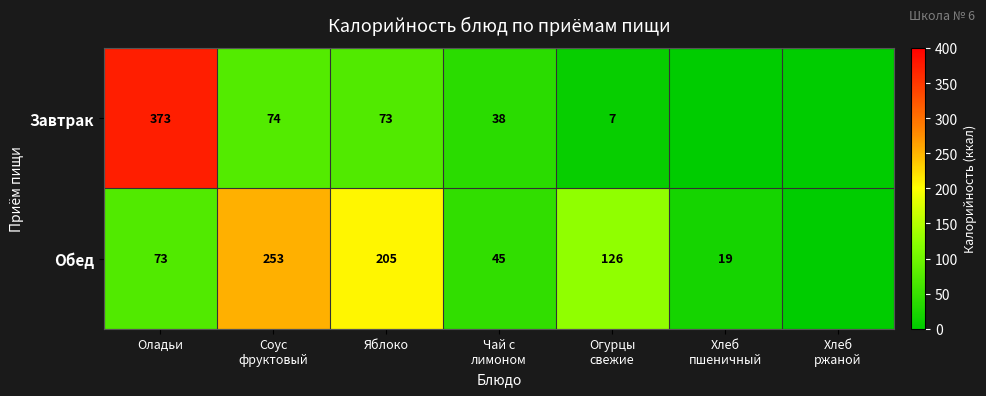

At Яблоко, list the series in order from largest to smallest.

Обед, Завтрак